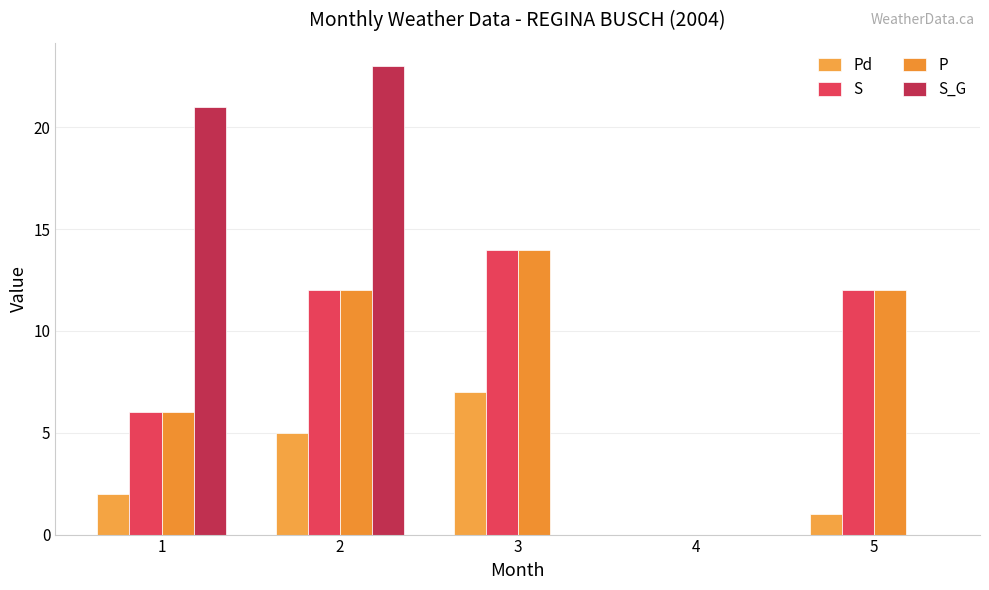

Reading left to right, transcribe all the data shown in this chart.

Pd: 1=2	2=5	3=7	4=0	5=1
S: 1=6	2=12	3=14	4=0	5=12
P: 1=6	2=12	3=14	4=0	5=12
S_G: 1=21	2=23	3=0	4=0	5=0